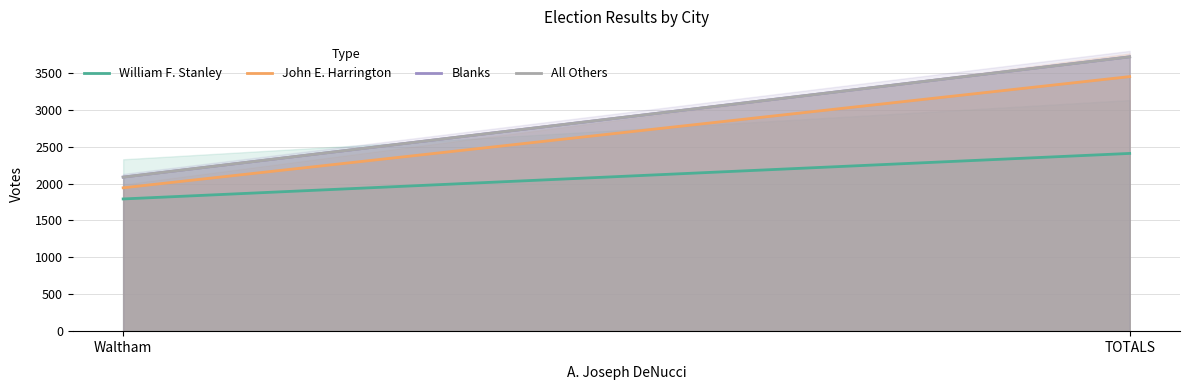

What is the minimum value for William F. Stanley?

1792